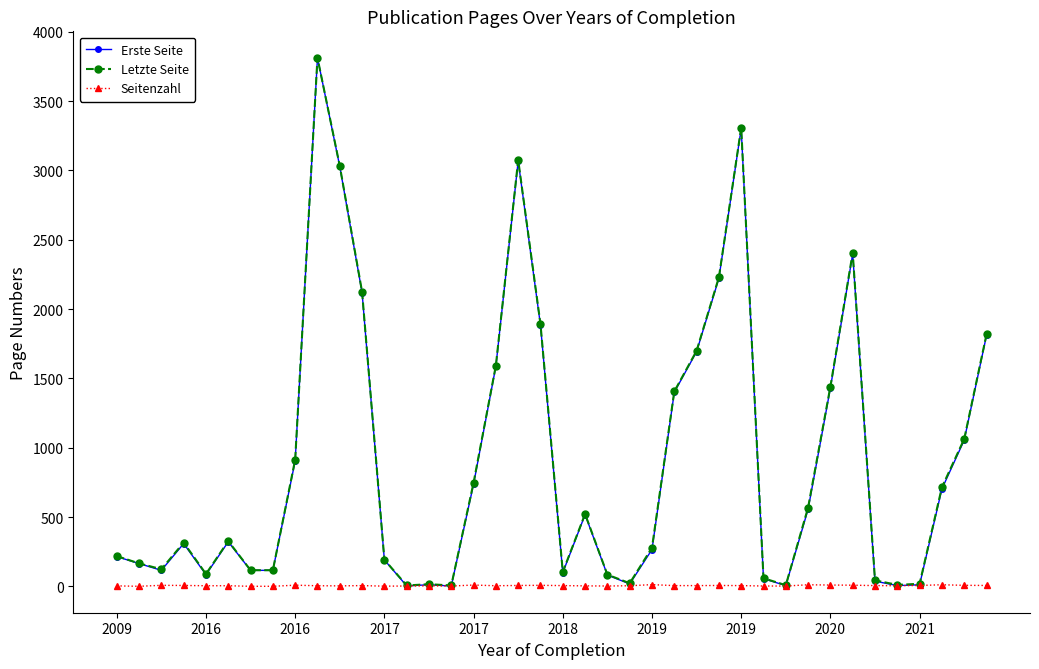

True or false: Letzte Seite has more than 0 points higher than both neighbors.

True